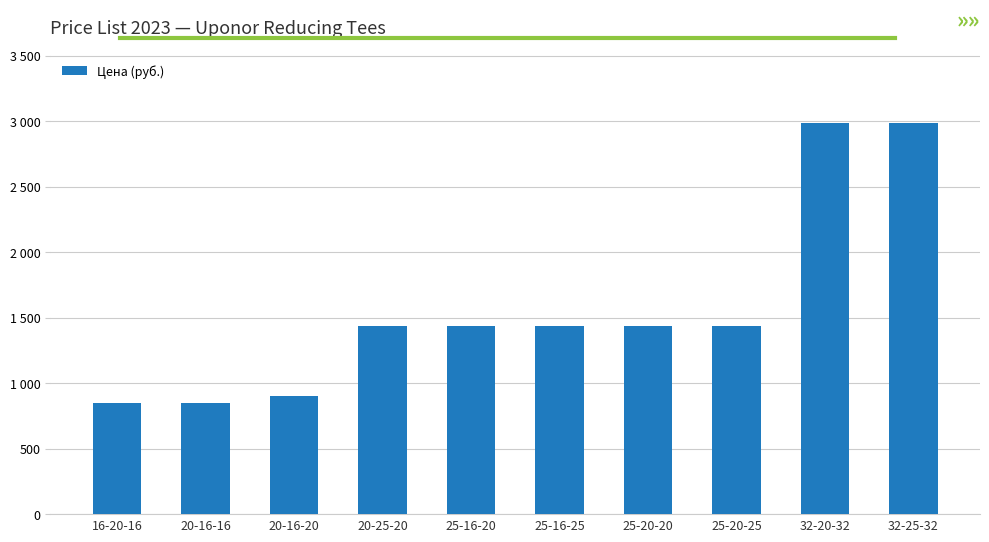

Reading right to left, extract all data points from this chart.

2982	2982	1433	1433	1433	1433	1433	902	847	847